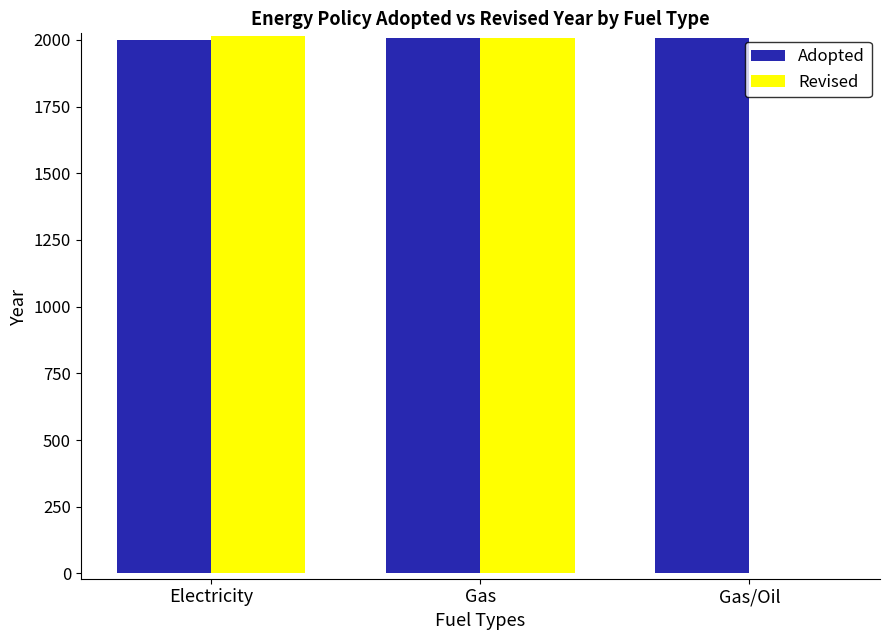

What is the difference between the Adopted values at Electricity and Gas?

4.8